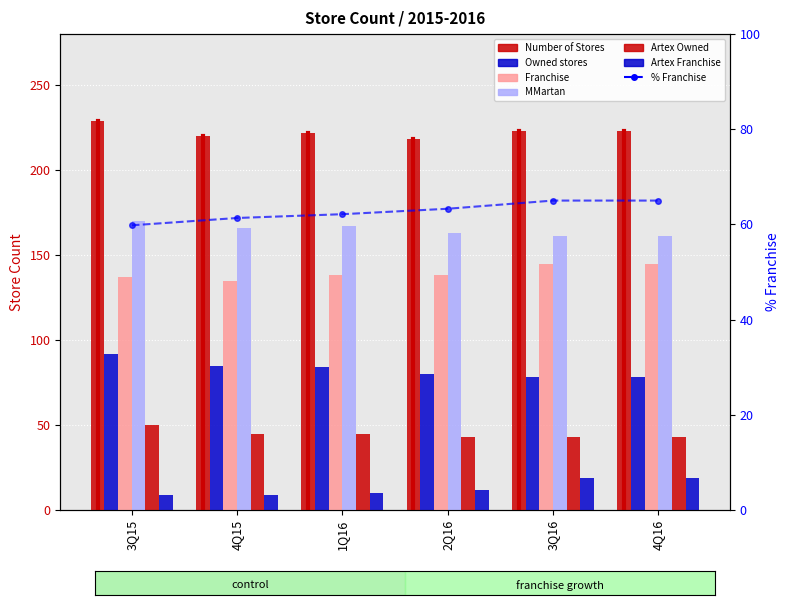

Reading right to left, extract all data points from this chart.

Number of Stores: 223	223	218	222	220	229
Owned stores: 78	78	80	84	85	92
Franchise: 145	145	138	138	135	137
MMartan: 161	161	163	167	166	170
Artex Owned: 43	43	43	45	45	50
Artex Franchise: 19	19	12	10	9	9